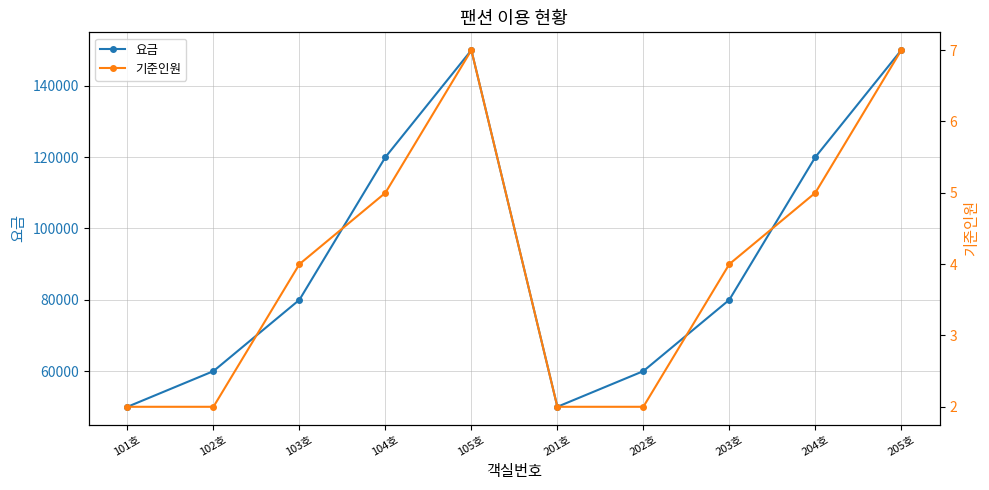

What is the label of the 2nd point from the right?

204호